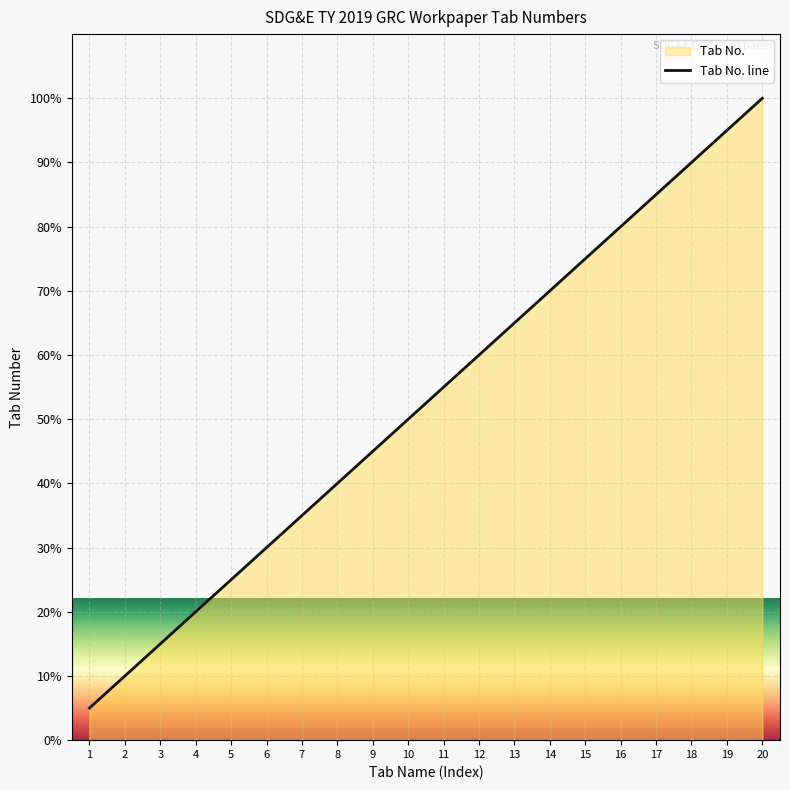

What is the difference between the maximum and minimum values?

95.0